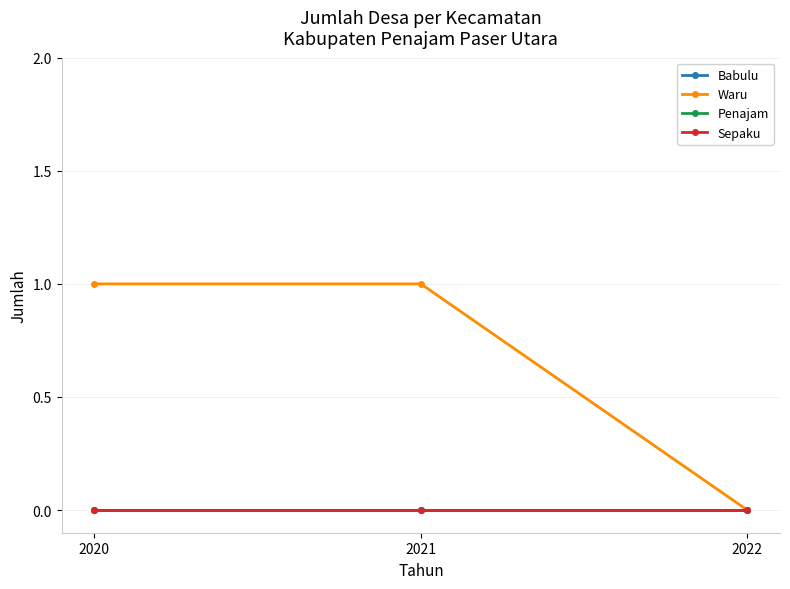

Does the chart have visible grid lines?

Yes